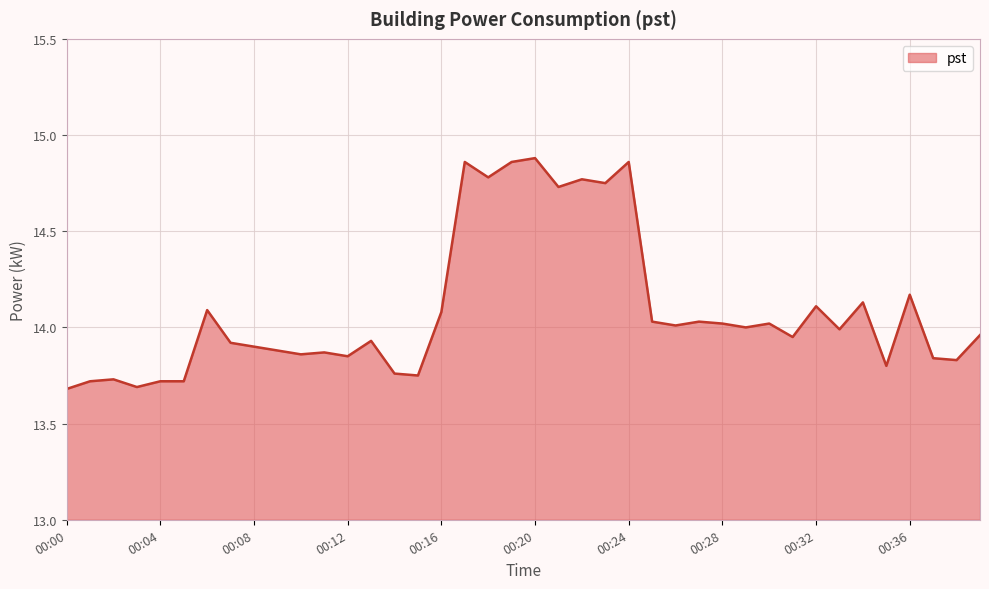

How many lines are shown in the chart?

1